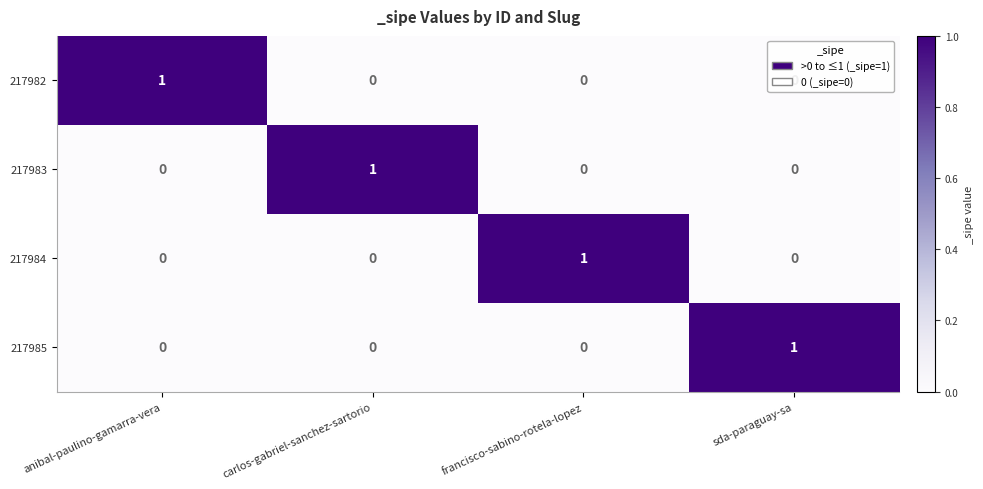

At how many categories does at least one series exceed 0?

4